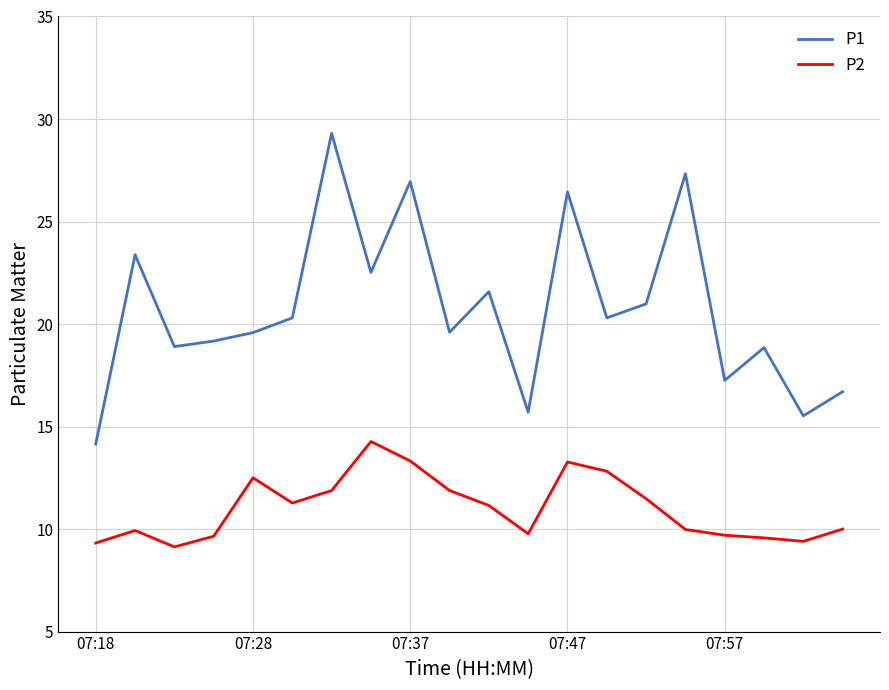

What is the highest value of the P1 series?

29.3